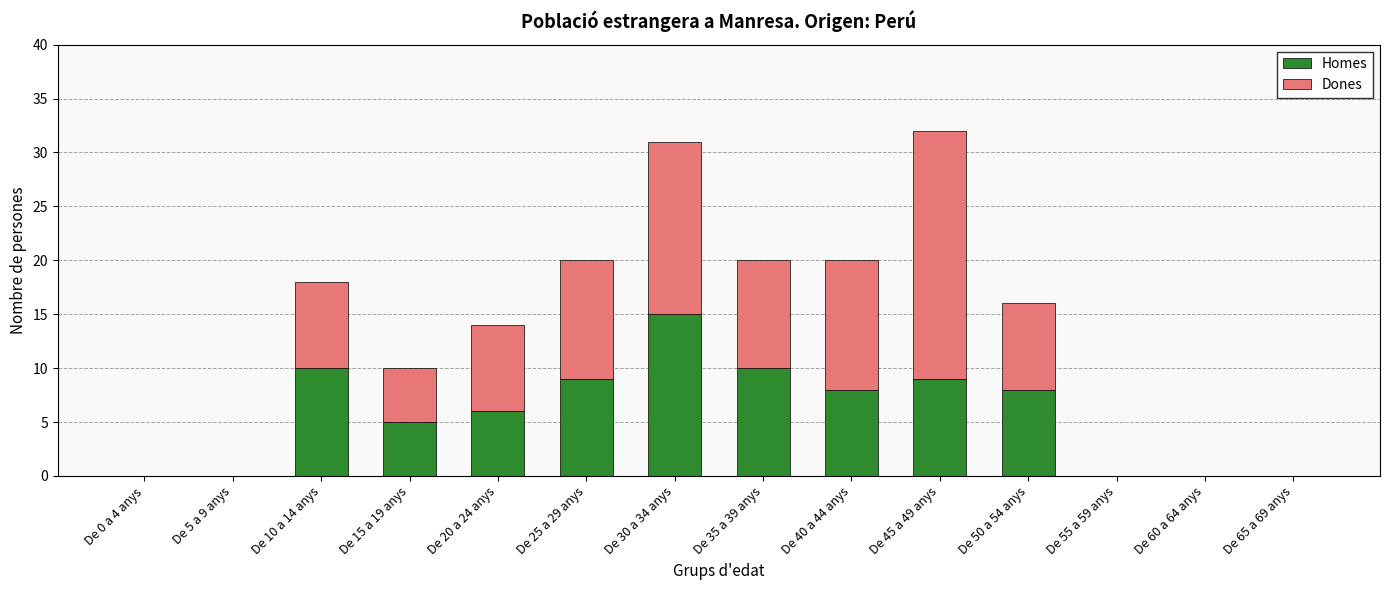

Is it true that Homes equals 10 at De 30 a 34 anys?

False